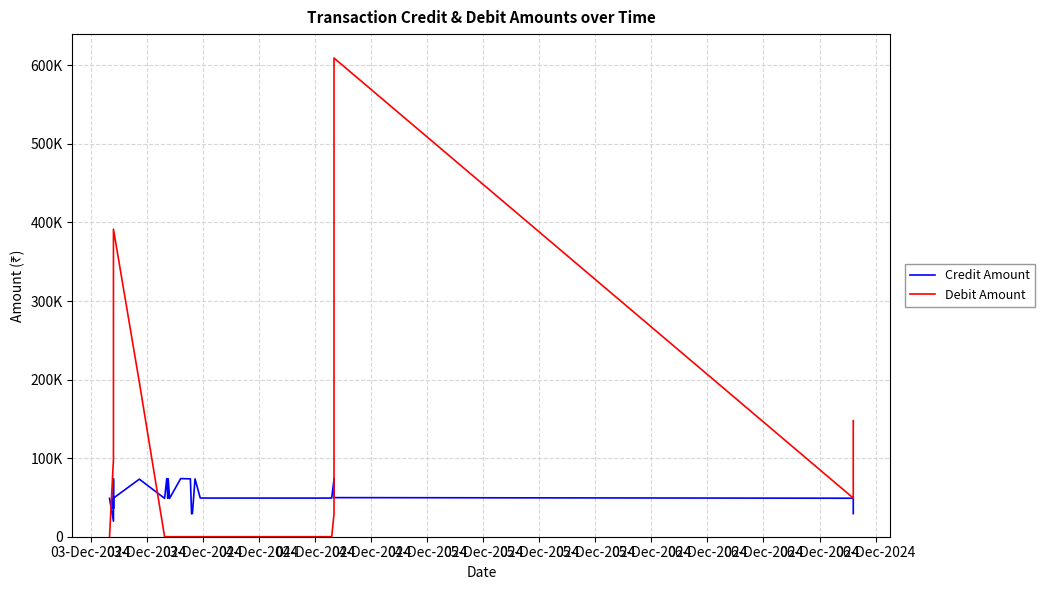

How many interior local peaks does the Debit Amount series have?

2